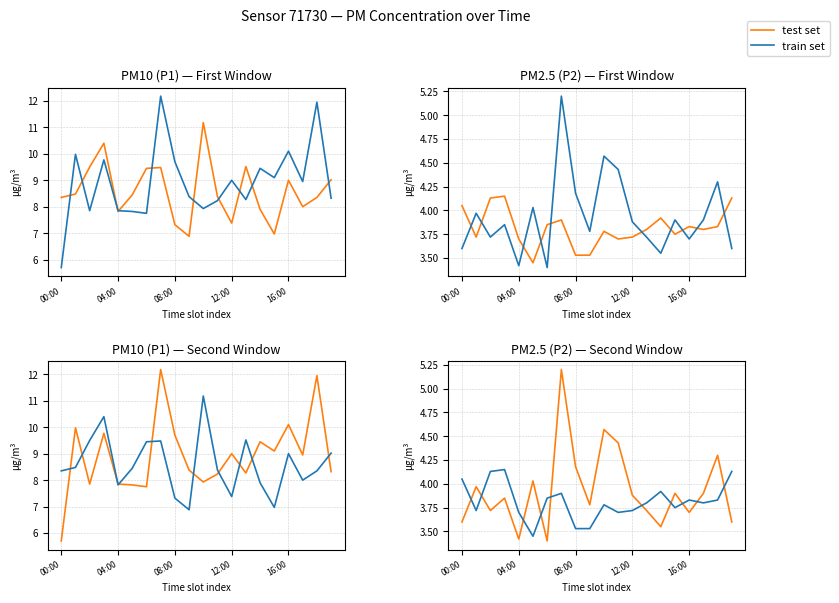

How many lines are shown in the chart?

2